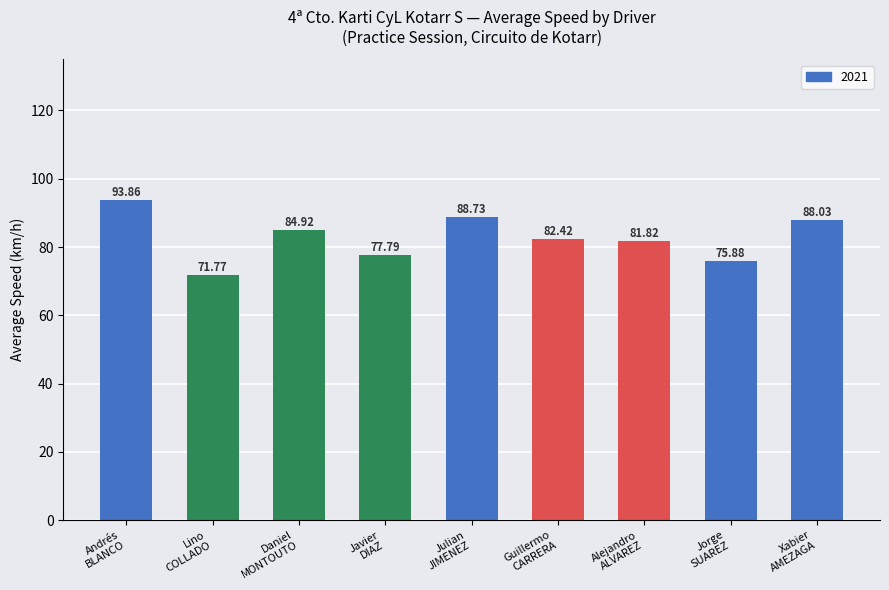

How many bars are there in total?

9